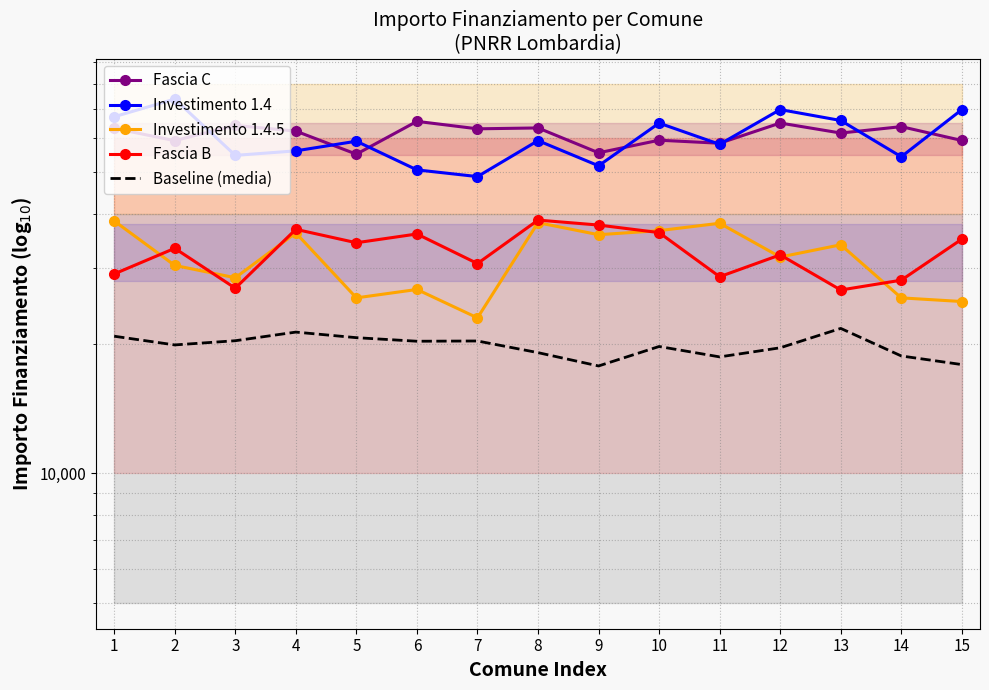

Rank the series by their maximum value, from highest to lowest.

Investimento 1.4, Fascia C, Fascia B, Investimento 1.4.5, Baseline (media)